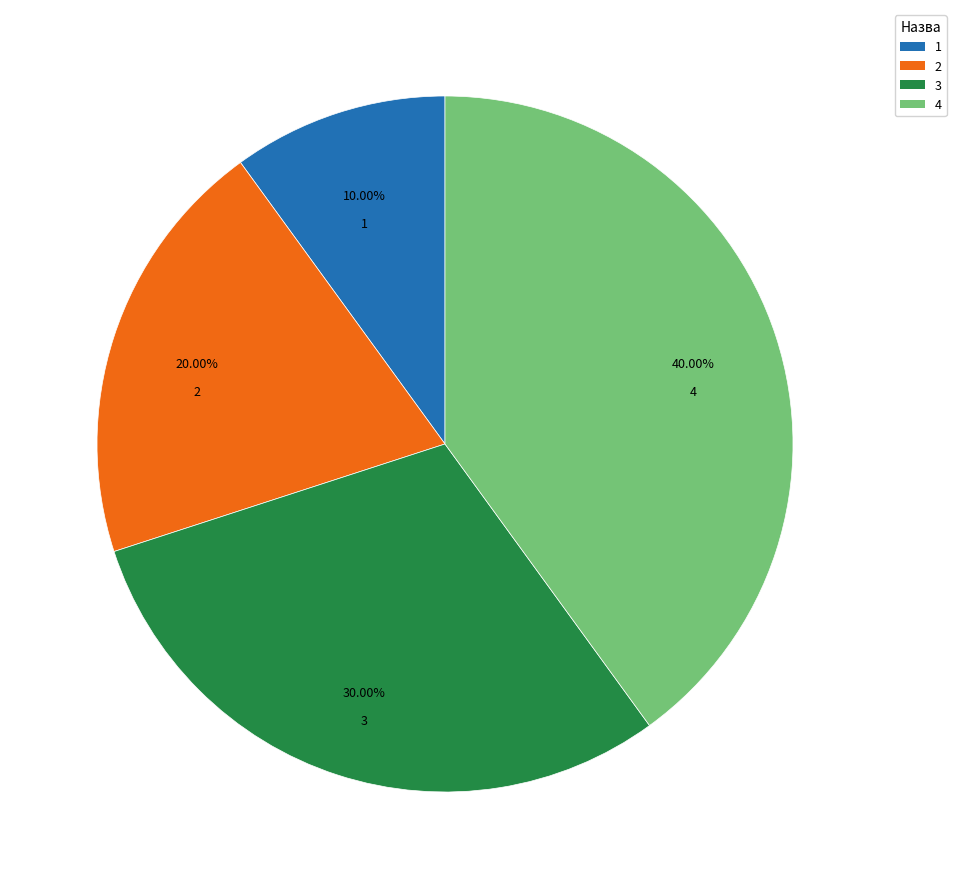

Do 3 and 4 together represent more than half of the pie?

Yes